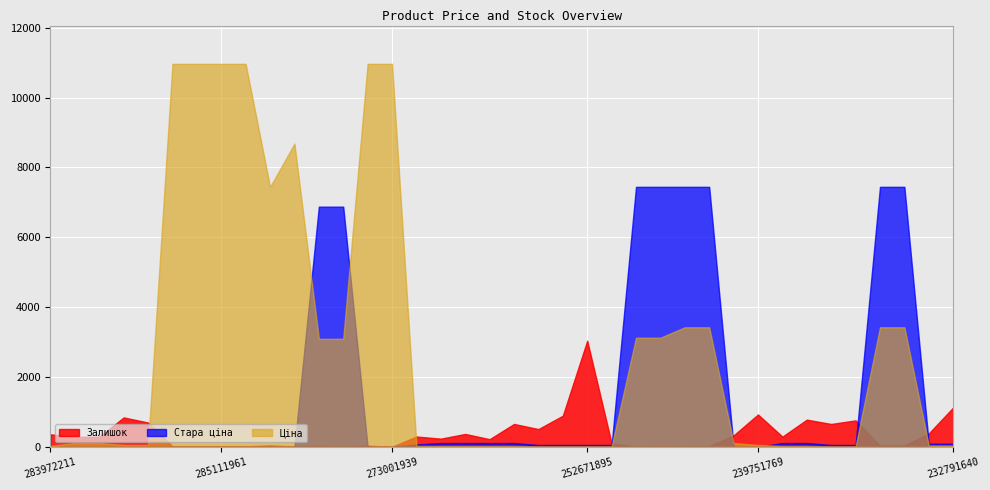

True or false: Ціна has a value of 55.9 at 239751769.

True